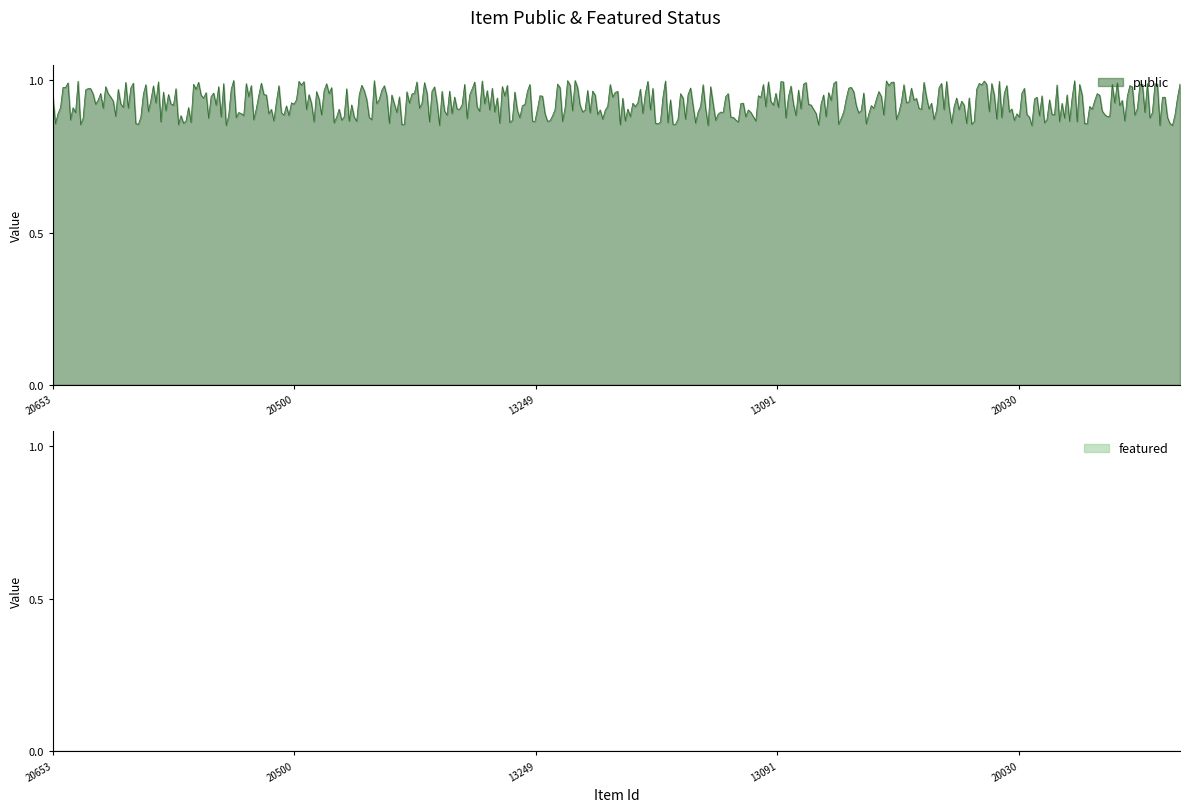

True or false: public and featured intersect in this chart.

False